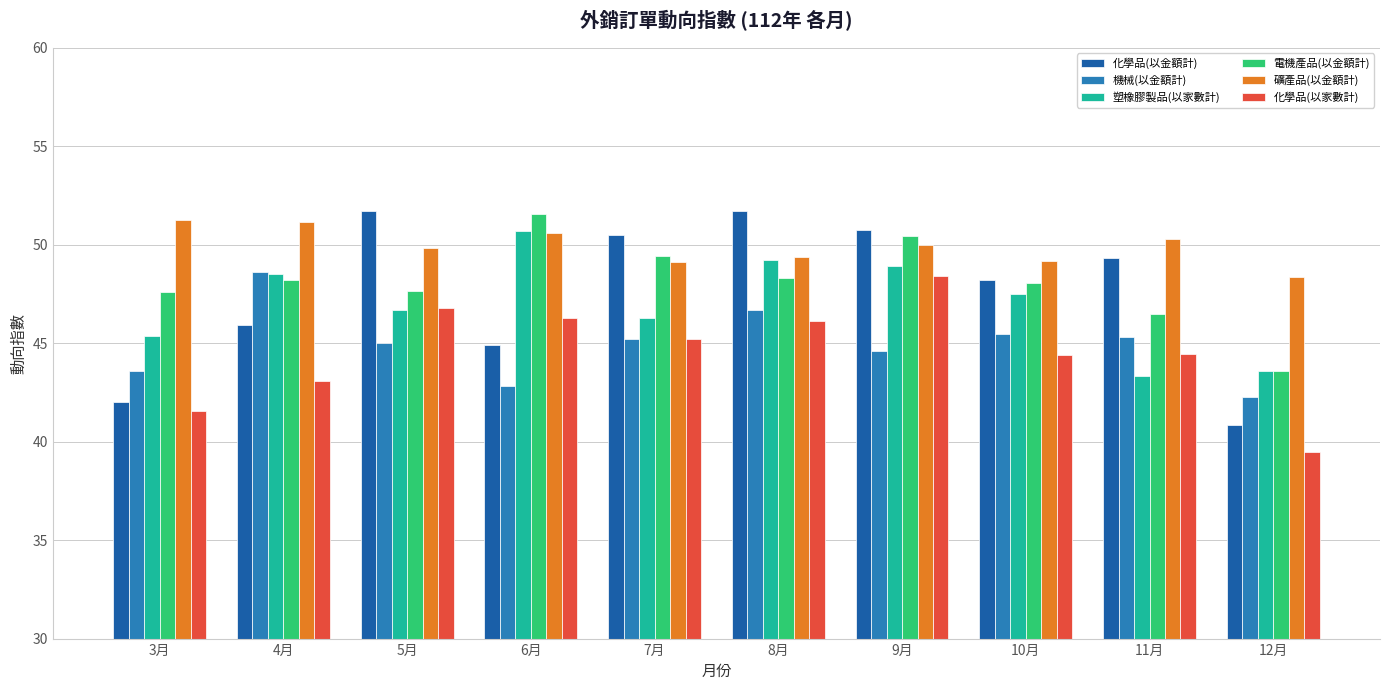

What is the sum of the 電機產品(以金額計) values at 12月 and 6月?

95.2